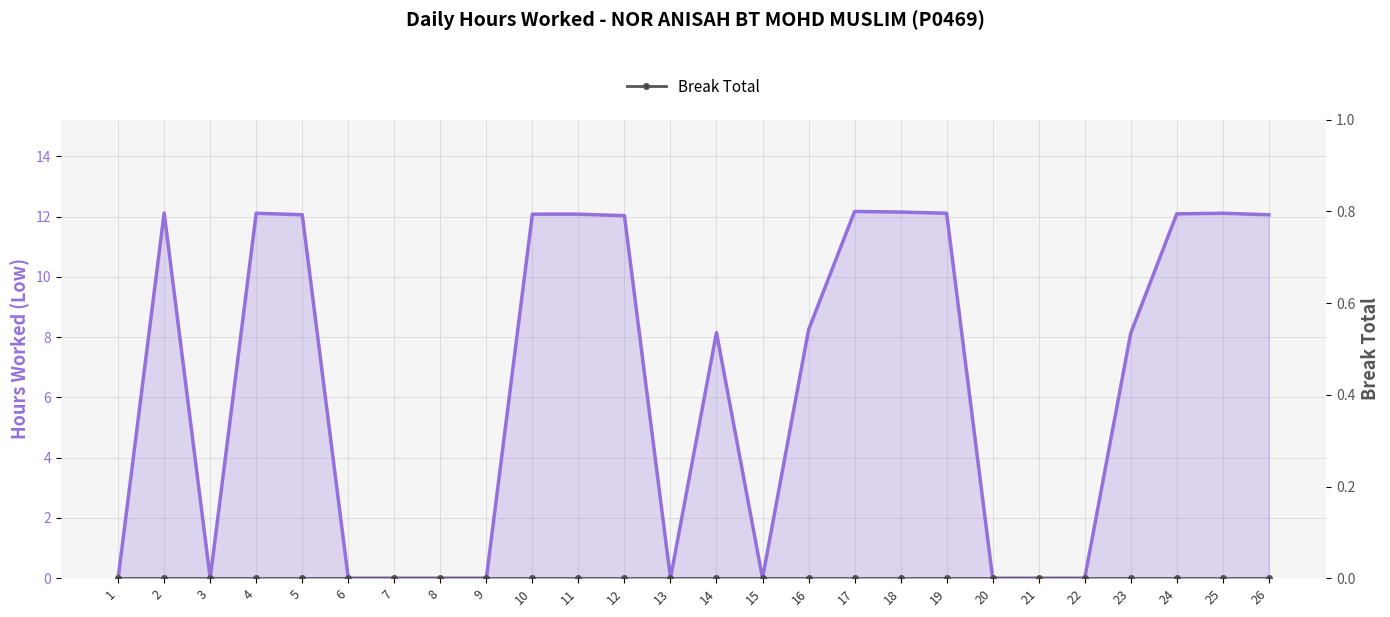

What is the difference between the highest and lowest values at 14?

8.2